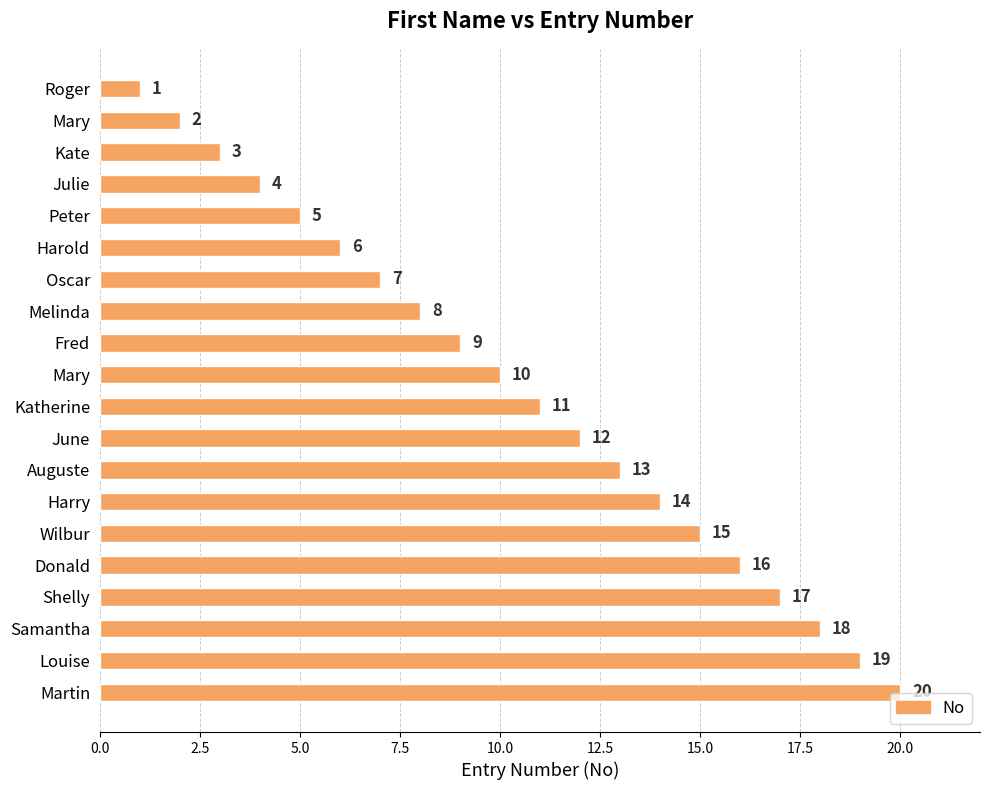

Count the number of categories in the chart.

20